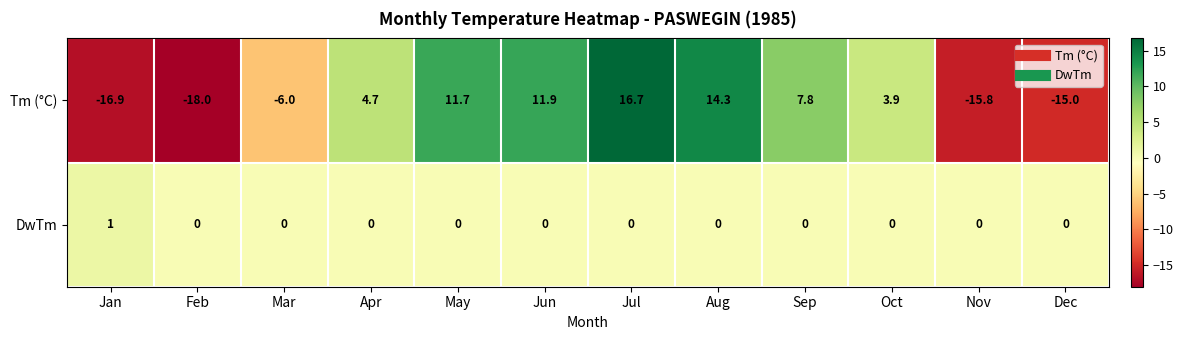

How many data points does each series have?

12